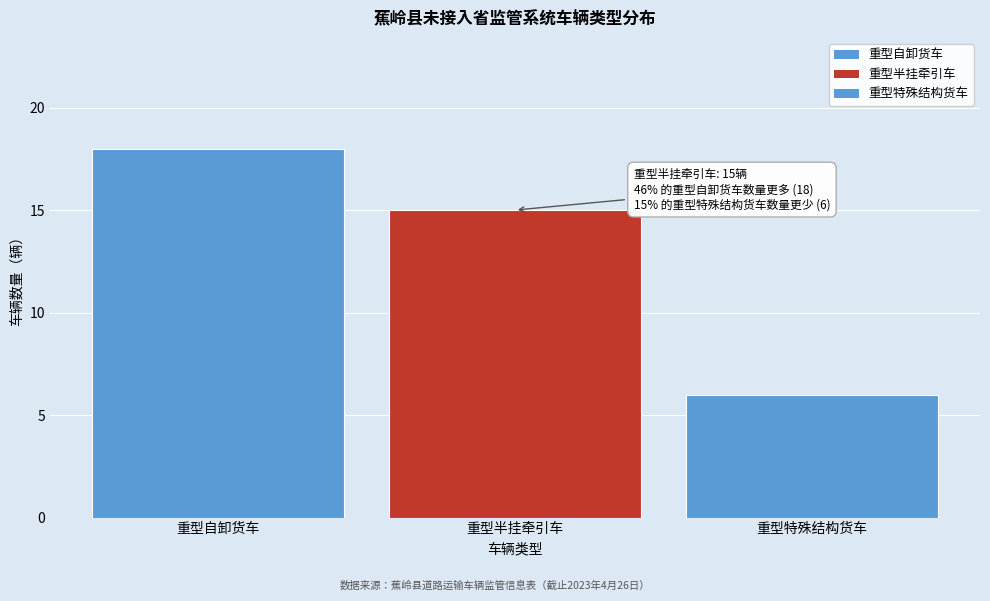

How many bars are there in total?

3